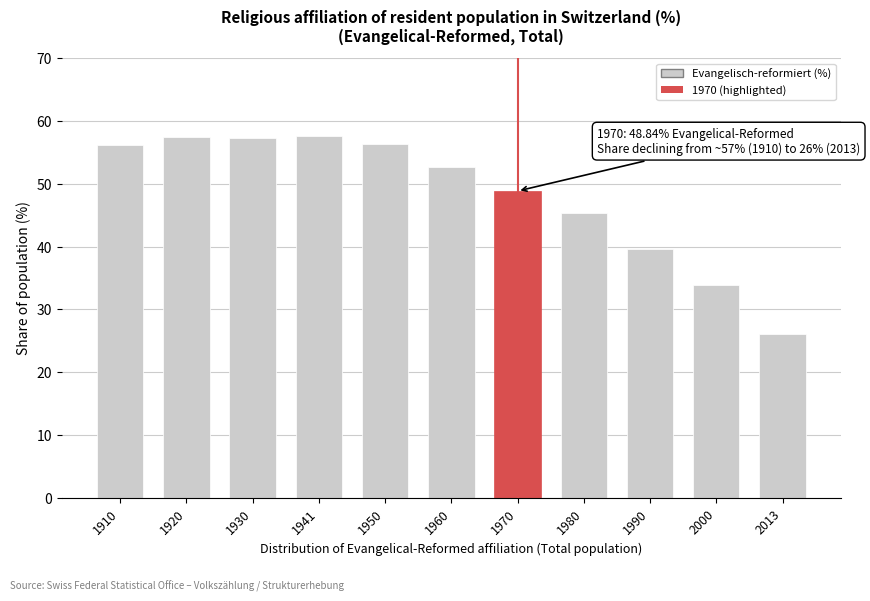

The chart shows a value of 56.2 at 1910. True or false?

True